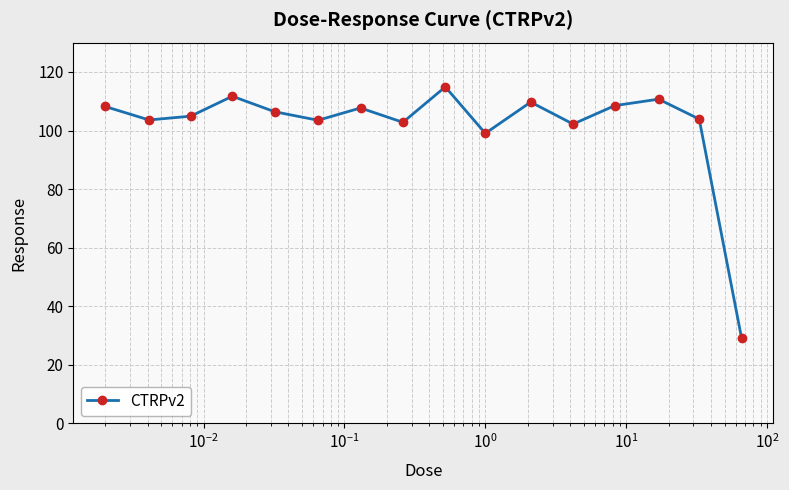

How many interior local valleys (lower than both neighbors) does the data have?

5